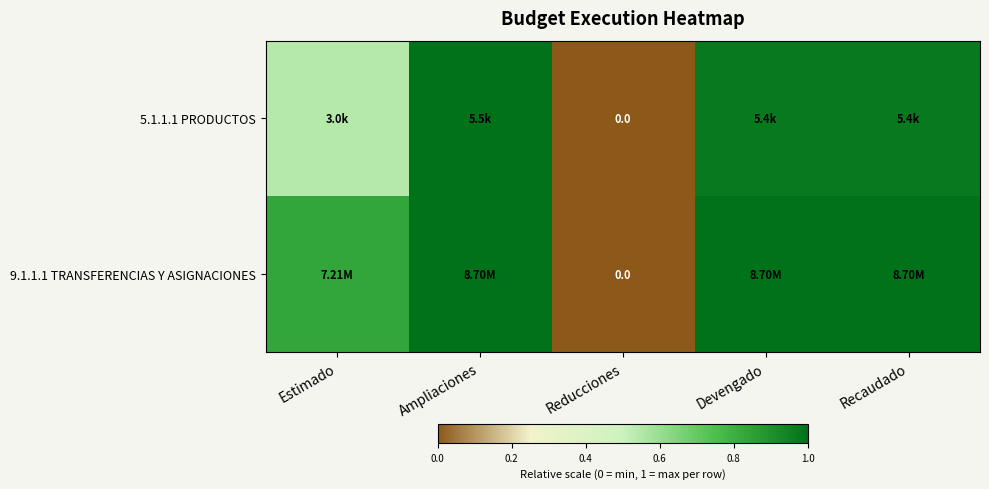

Is it true that 9.1.1.1 TRANSFERENCIAS Y ASIGNACIONES equals 1.0 at Recaudado?

True